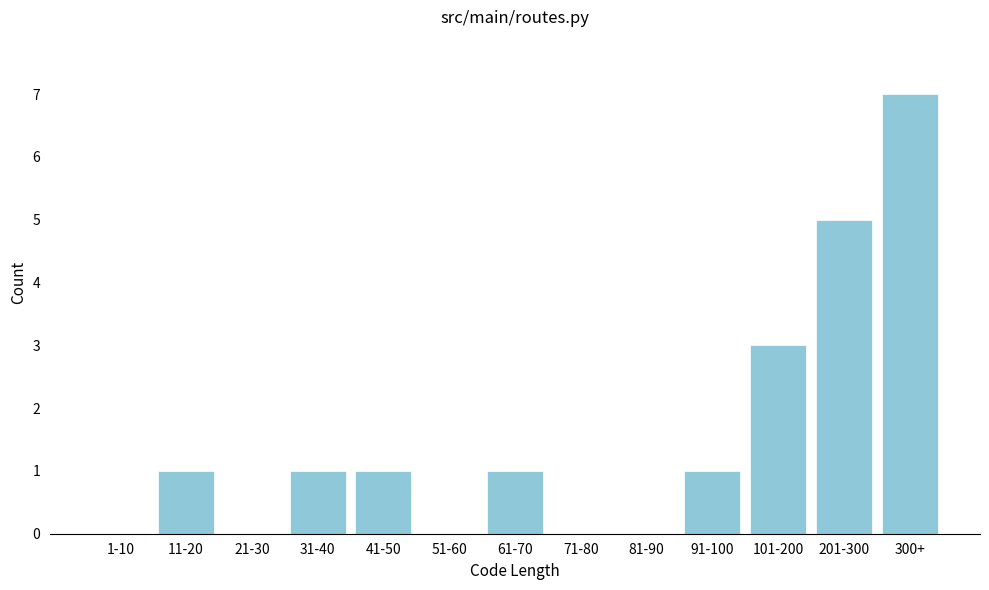

Reading left to right, what are all the values shown in this chart?

1-10=0	11-20=1	21-30=0	31-40=1	41-50=1	51-60=0	61-70=1	71-80=0	81-90=0	91-100=1	101-200=3	201-300=5	300+=7